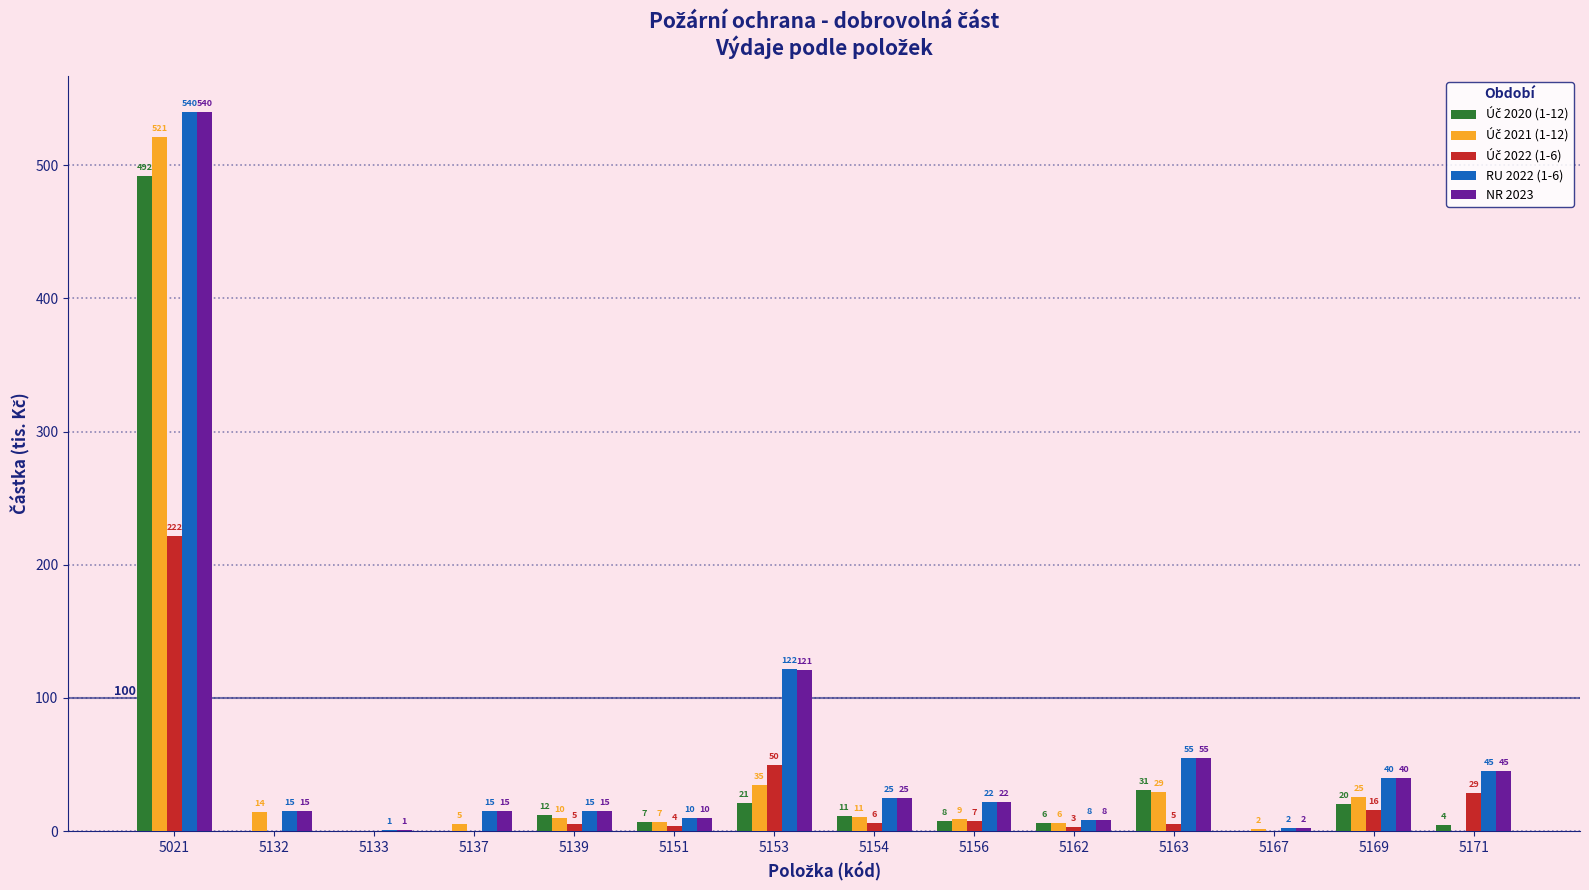

What is the spread (max minus min) of values at 5162?

5.0